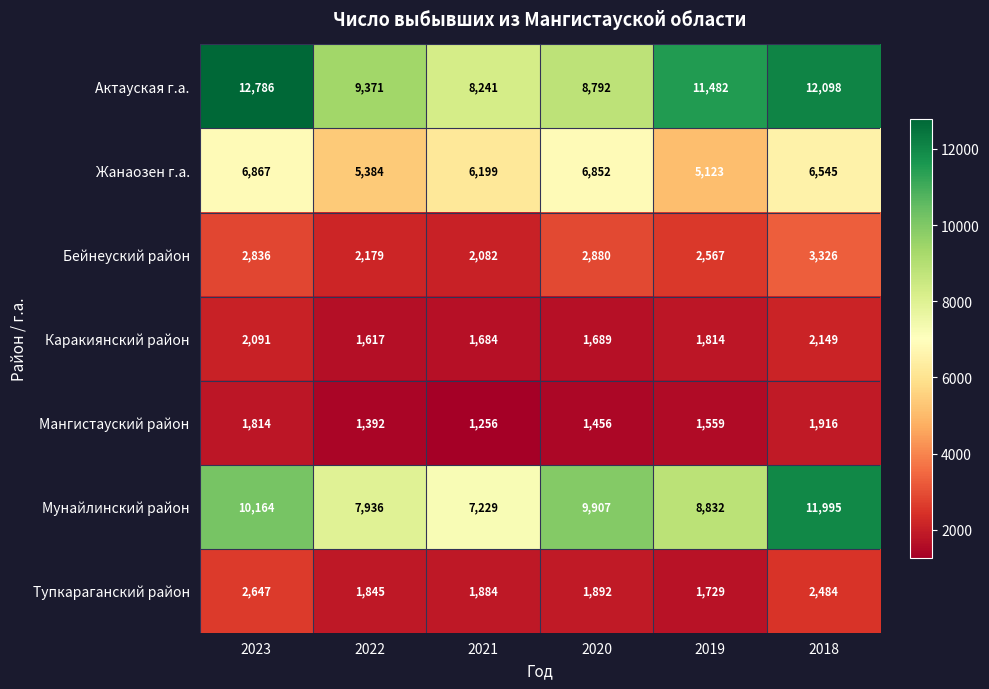

The value of Мангистауский район at 2023 is 1814. True or false?

True